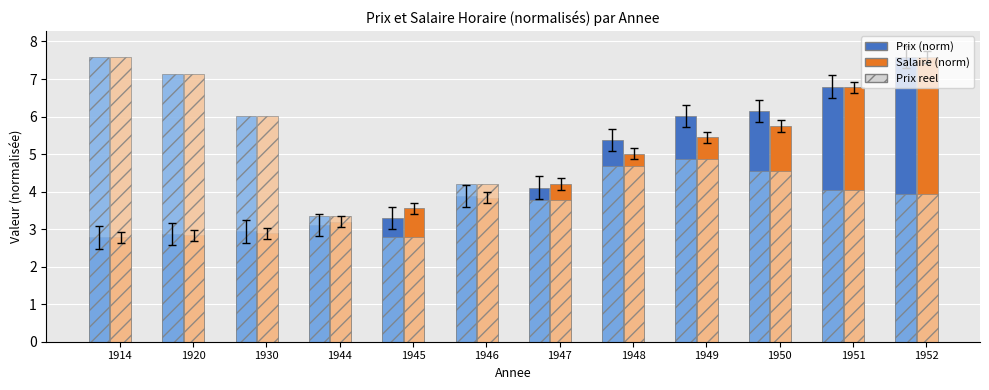

At which category is the sum across all series the highest?

1952